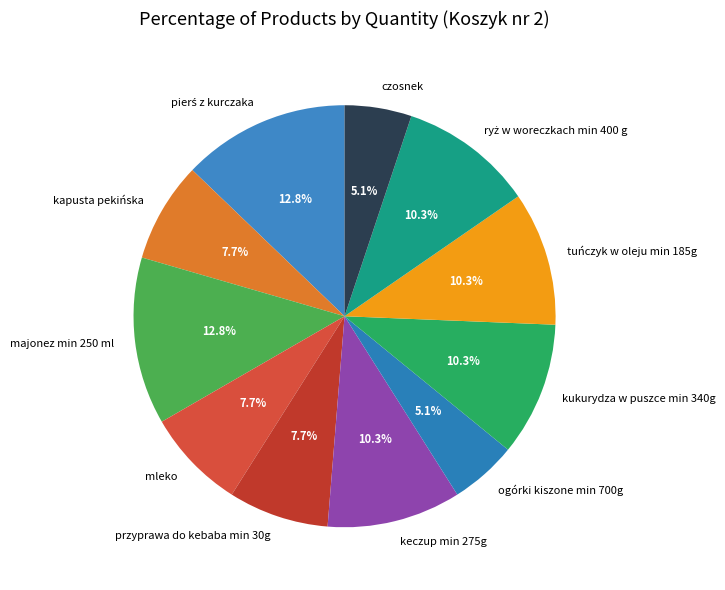

Combined, do przyprawa do kebaba min 30g and kapusta pekińska account for over 50%?

No